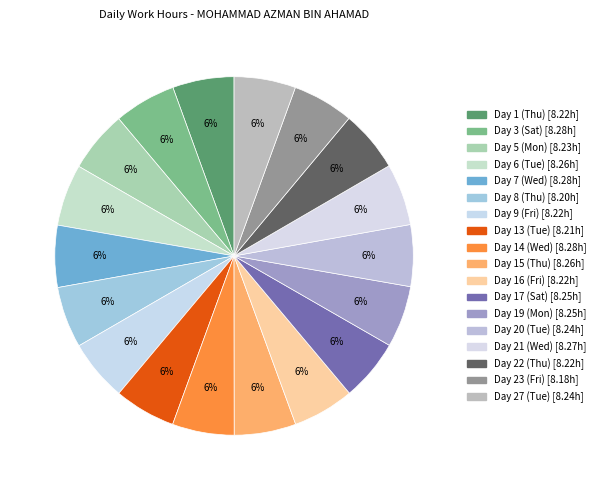

To the nearest percent, what is the average slice percentage?

6%